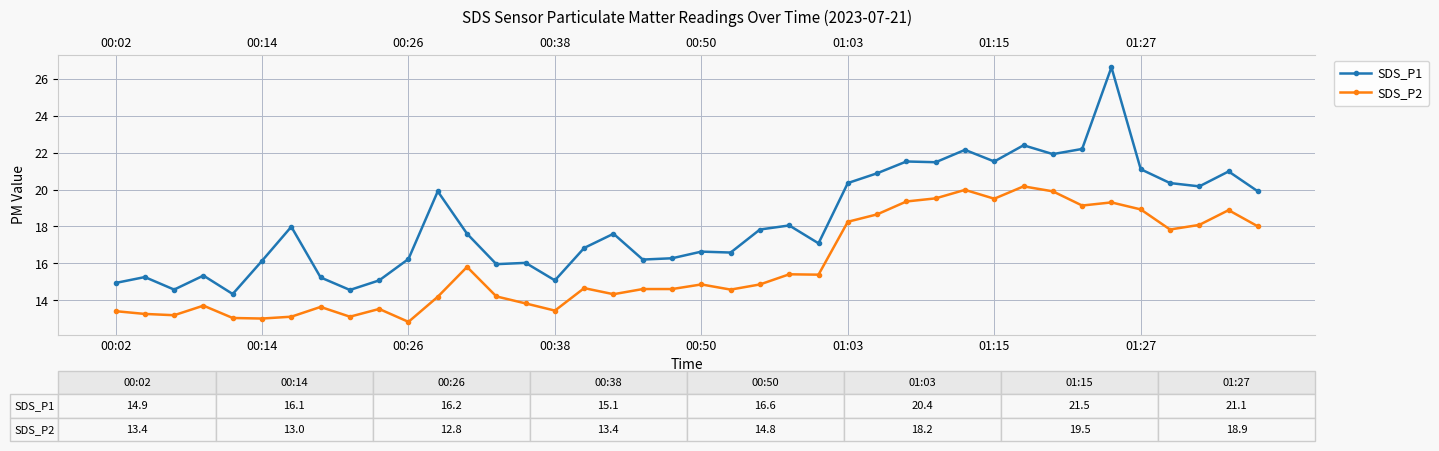

How many values in the SDS_P1 series exceed 17?

22